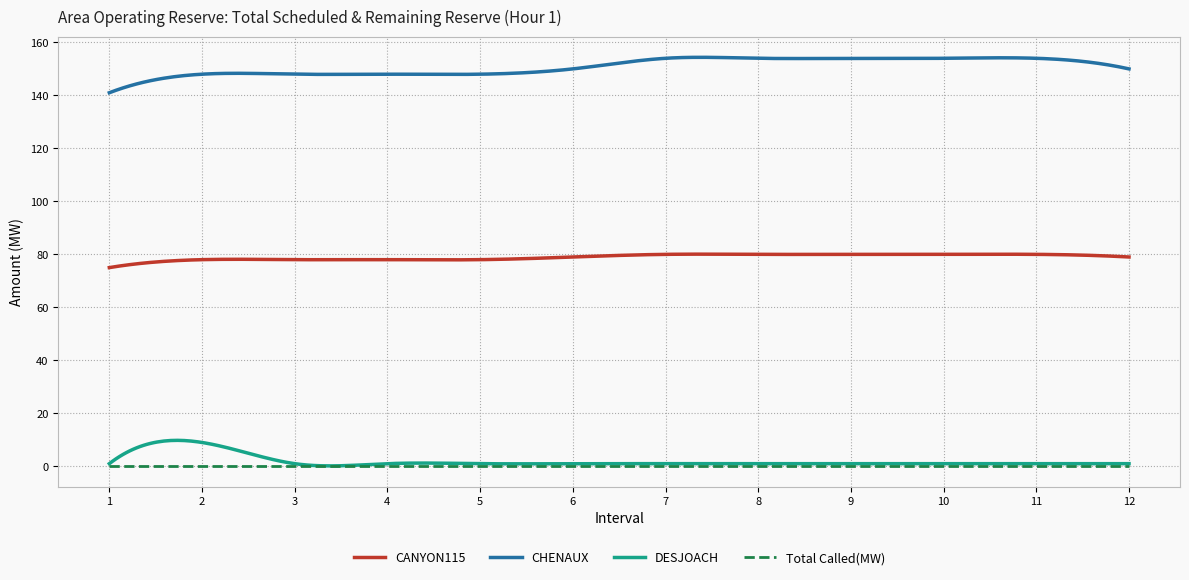

True or false: CANYON115 and DESJOACH intersect in this chart.

False